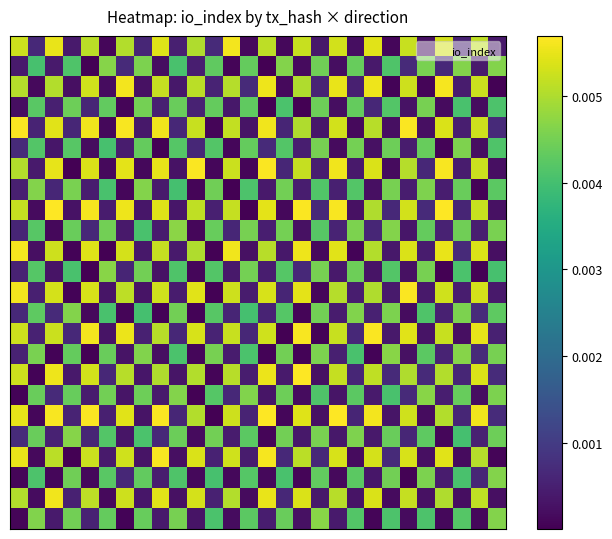

At how many categories does at least one series exceed 0?

28